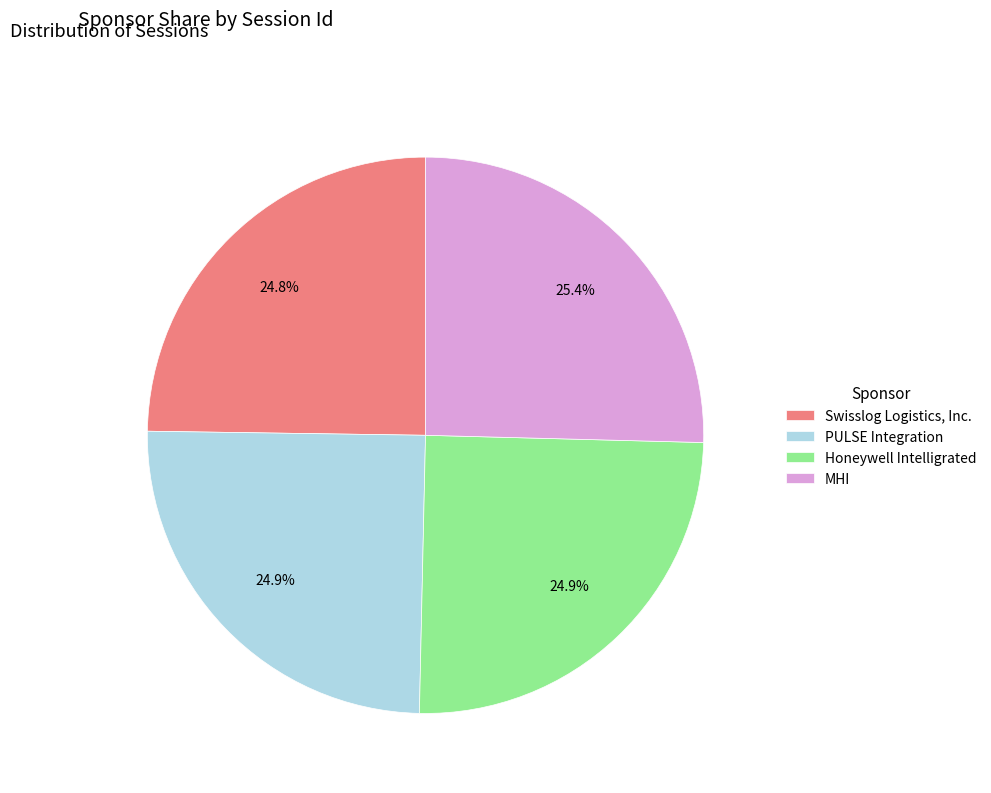

Does any single category account for the majority?

No